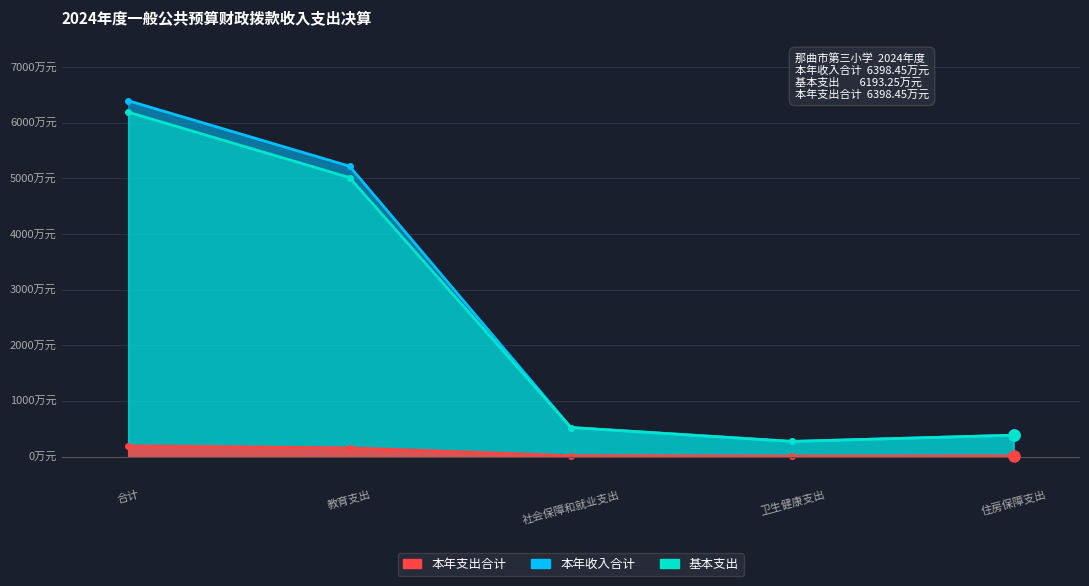

Where does the 本年支出合计 series first go above 15?

合计